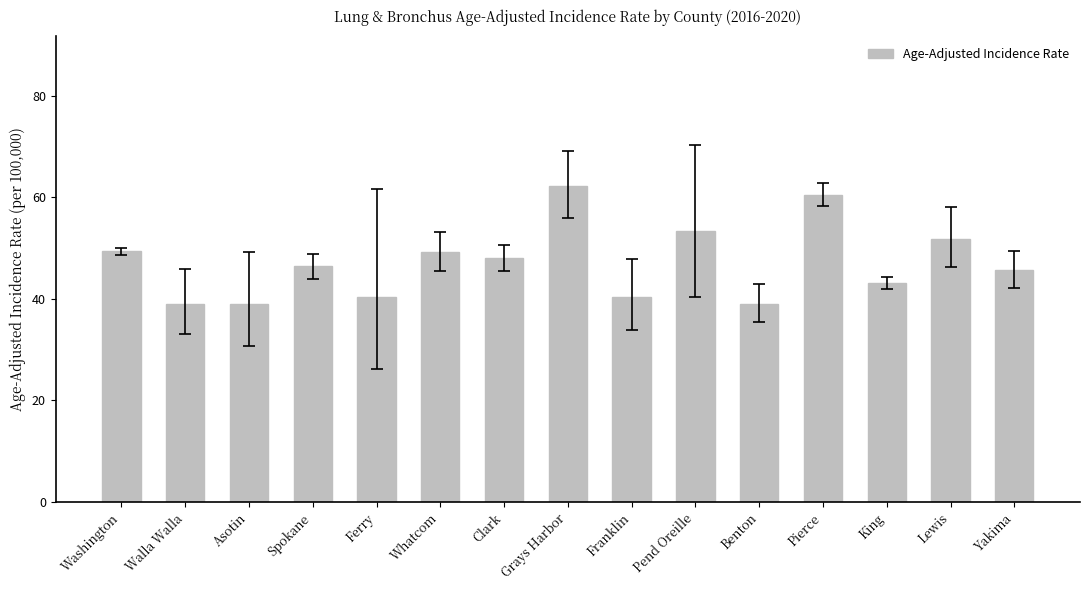

Are the bars horizontal?

No